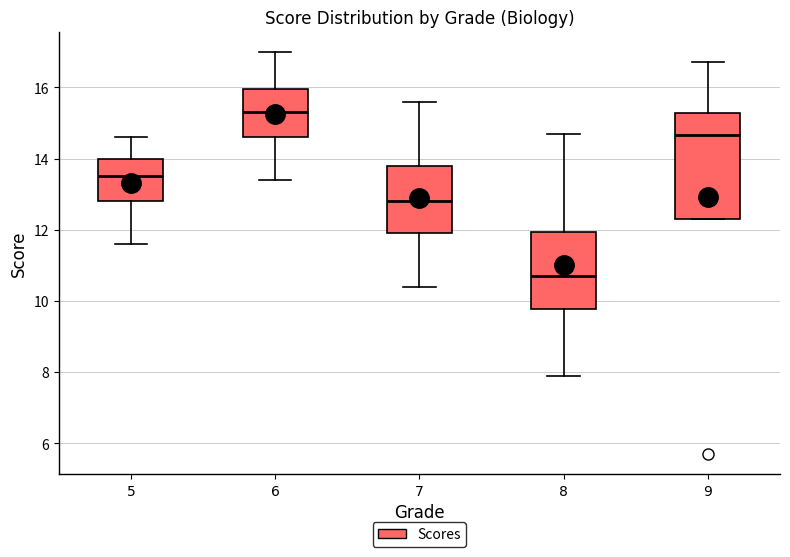

Where is the upper edge of the box at x = 8 on the y-axis? The values are not printed on the chart, so give them approximately, as read against the axis.

12.0